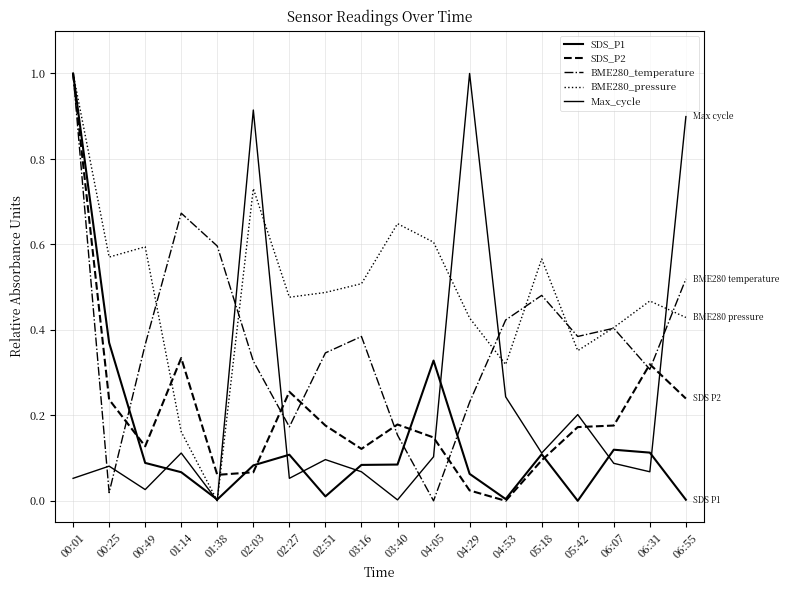

Count the BME280_pressure values in the range 0 to 1.

18